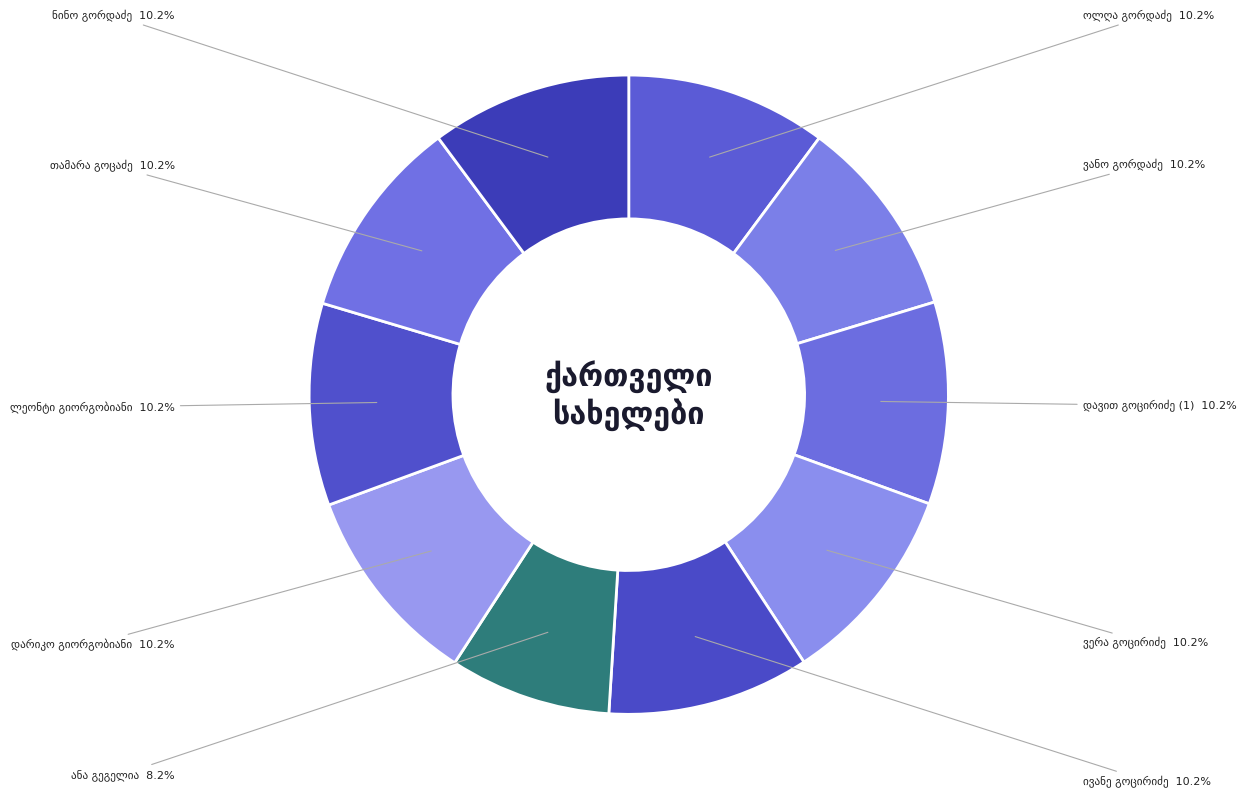

Is there any slice that represents more than half of the pie?

No